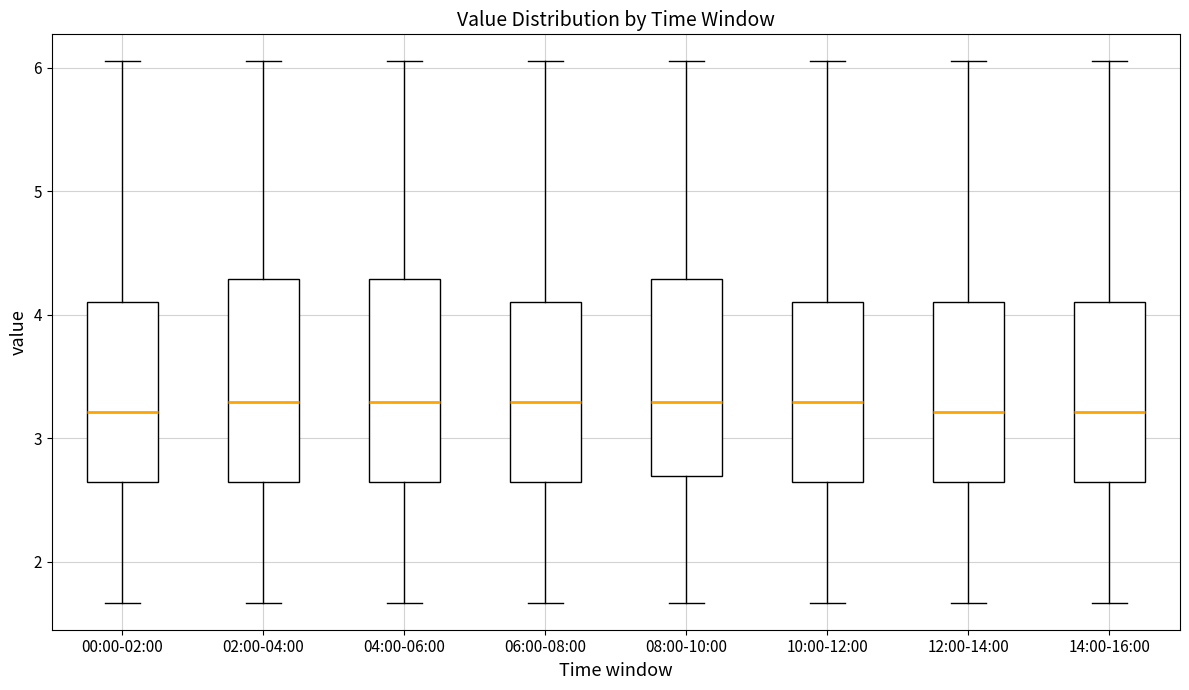

Reading left to right, read every box against the y-axis: the position of its median line, the range the box covers, and the ends of its whiskers. The values are not printed on the chart, so give them approximately, as read against the axis.

00:00-02:00: median 3.2, box 2.6 to 4.1, whiskers 1.7 to 6.1
02:00-04:00: median 3.3, box 2.6 to 4.3, whiskers 1.7 to 6.1
04:00-06:00: median 3.3, box 2.6 to 4.3, whiskers 1.7 to 6.1
06:00-08:00: median 3.3, box 2.6 to 4.1, whiskers 1.7 to 6.1
08:00-10:00: median 3.3, box 2.7 to 4.3, whiskers 1.7 to 6.1
10:00-12:00: median 3.3, box 2.6 to 4.1, whiskers 1.7 to 6.1
12:00-14:00: median 3.2, box 2.6 to 4.1, whiskers 1.7 to 6.1
14:00-16:00: median 3.2, box 2.6 to 4.1, whiskers 1.7 to 6.1